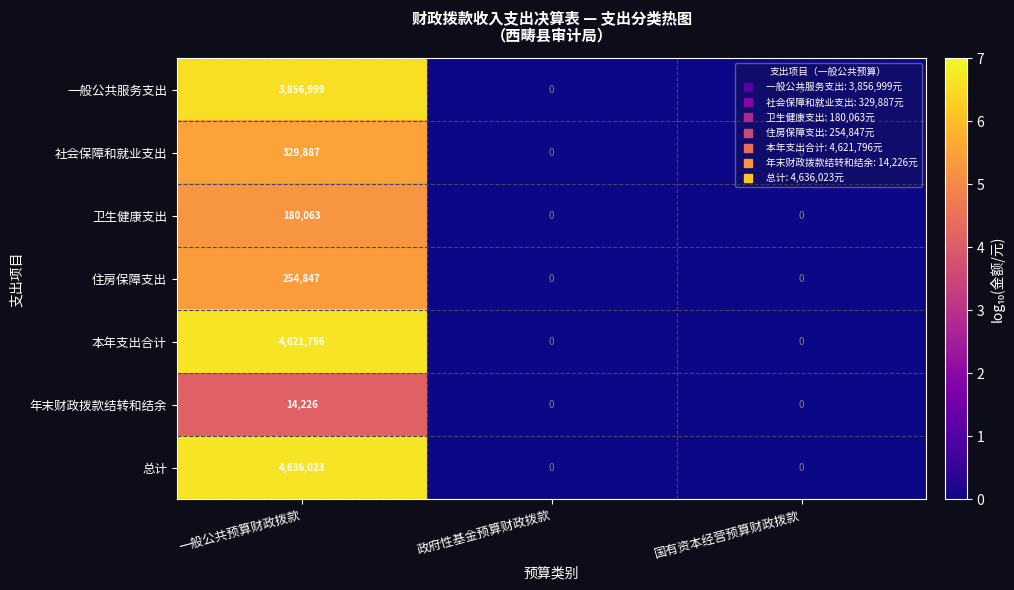

How many 住房保障支出 values are between 0 and 254847?

3